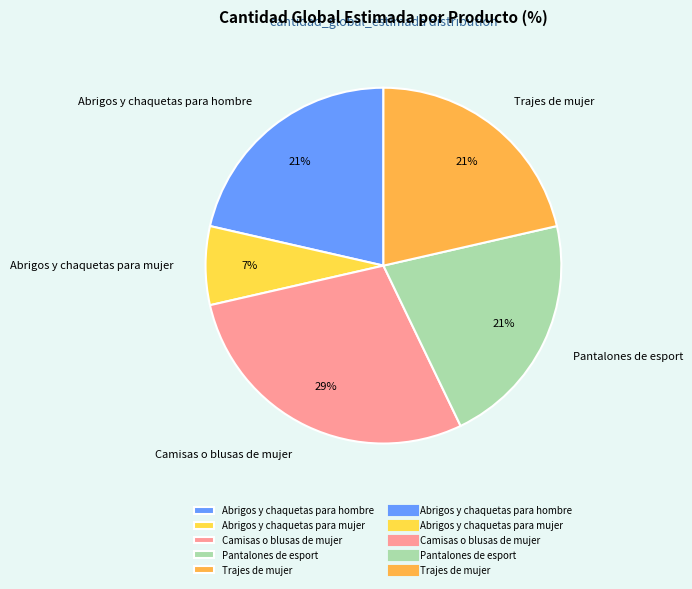

Count the number of slices in the pie.

5